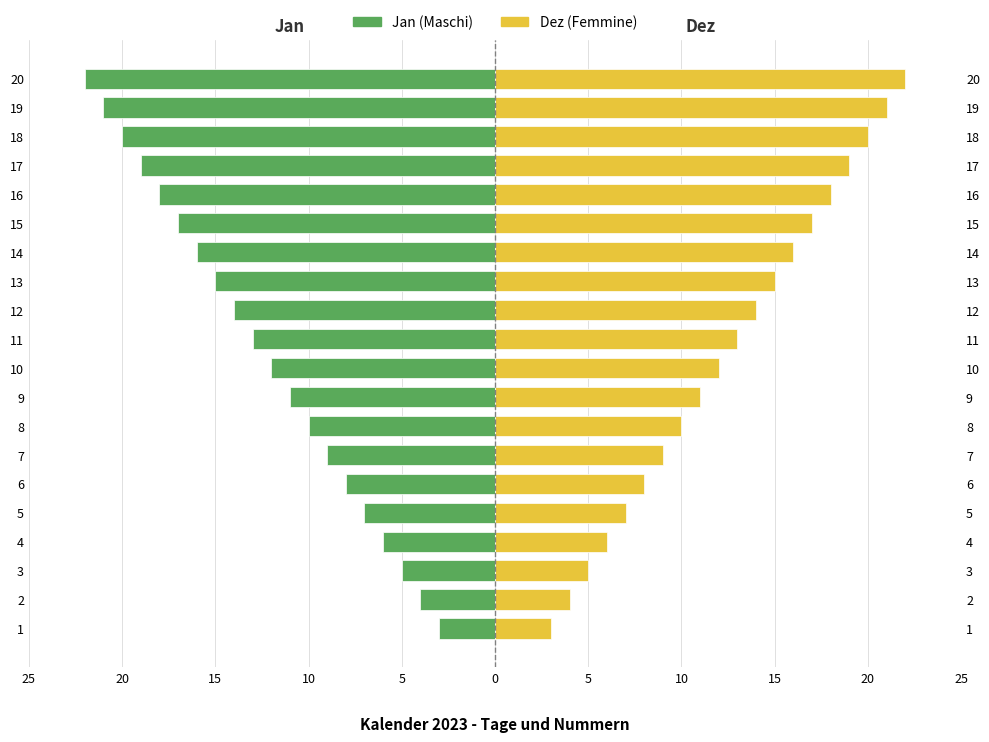

How many categories are shown in the chart?

20